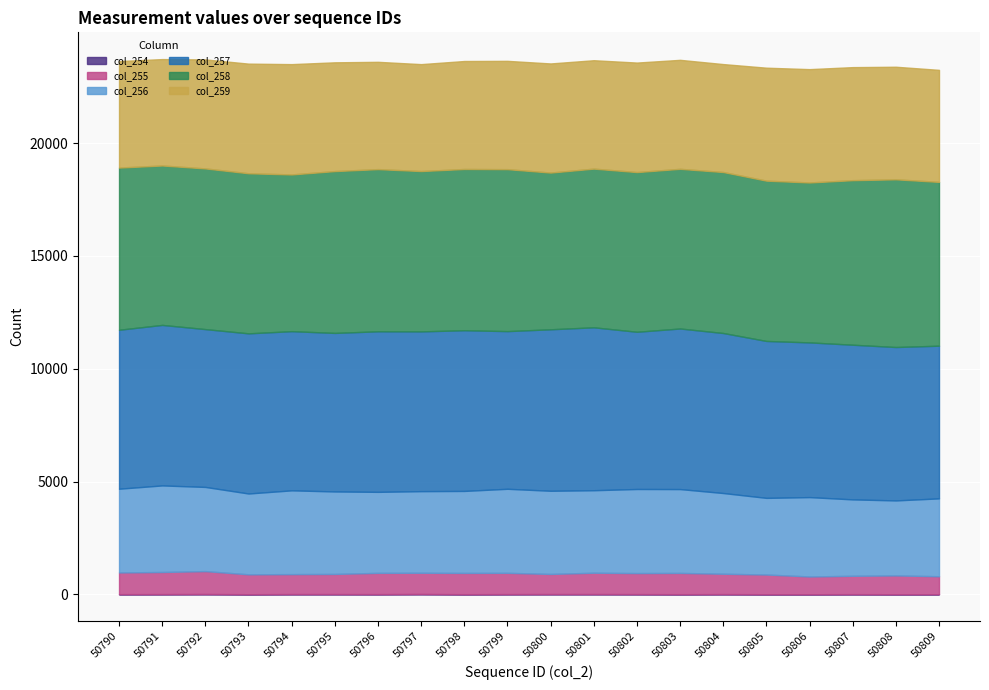

Reading left to right, transcribe all the data shown in this chart.

col_254: 50790=7	50791=9	50792=13	50793=4	50794=10	50795=10	50796=8	50797=14	50798=5	50799=9	50800=11	50801=11	50802=9	50803=5	50804=9	50805=4	50806=4	50807=7	50808=4	50809=5
col_255: 50790=962	50791=980	50792=1015	50793=882	50794=885	50795=893	50796=943	50797=941	50798=943	50799=943	50800=892	50801=946	50802=932	50803=943	50804=903	50805=873	50806=786	50807=814	50808=833	50809=796
col_256: 50790=3711	50791=3837	50792=3731	50793=3582	50794=3713	50795=3656	50796=3590	50797=3617	50798=3634	50799=3725	50800=3686	50801=3656	50802=3727	50803=3716	50804=3577	50805=3397	50806=3518	50807=3386	50808=3324	50809=3451
col_257: 50790=7046	50791=7115	50792=6996	50793=7099	50794=7056	50795=7027	50796=7117	50797=7082	50798=7123	50799=6989	50800=7158	50801=7222	50802=6969	50803=7118	50804=7093	50805=6956	50806=6858	50807=6856	50808=6800	50809=6768
col_258: 50790=7189	50791=7066	50792=7122	50793=7095	50794=6946	50795=7173	50796=7188	50797=7106	50798=7147	50799=7178	50800=6946	50801=7033	50802=7078	50803=7077	50804=7135	50805=7105	50806=7088	50807=7293	50808=7433	50809=7260
col_259: 50790=4720	50791=4716	50792=4831	50793=4860	50794=4890	50795=4821	50796=4756	50797=4740	50798=4786	50799=4801	50800=4837	50801=4805	50802=4854	50803=4831	50804=4785	50805=5007	50806=5024	50807=5011	50808=4990	50809=4966